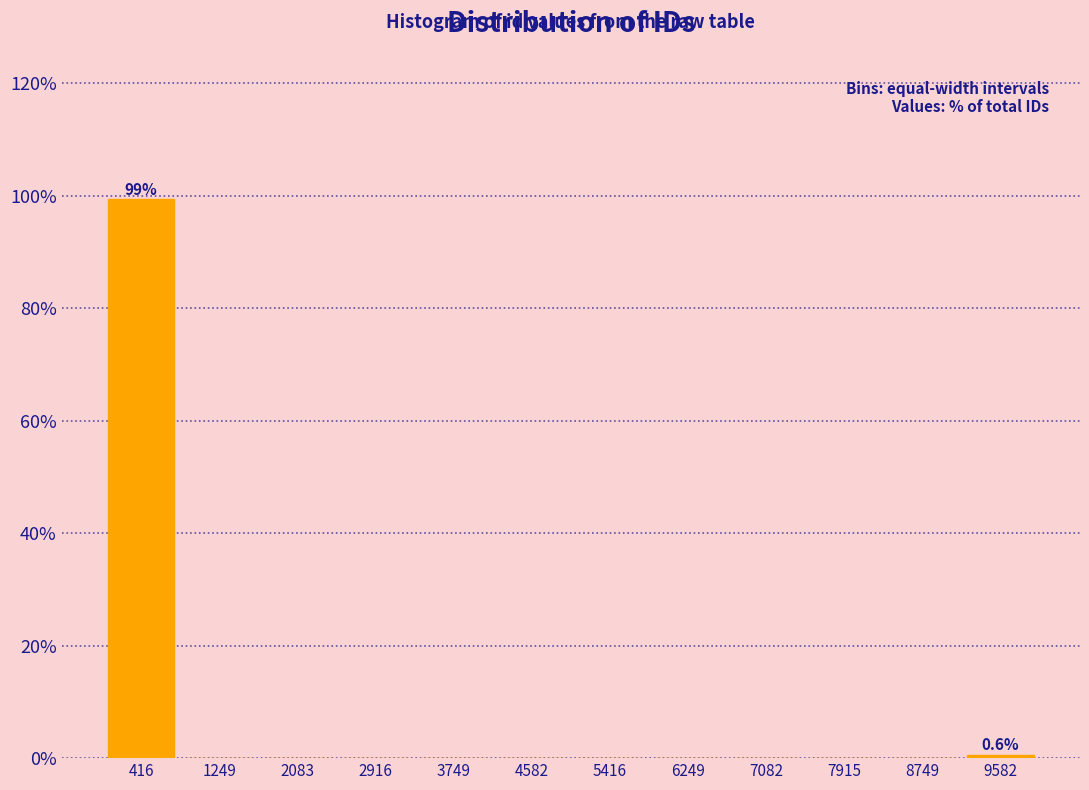

Over which range of the x-axis is the bar tallest?

0 to 800